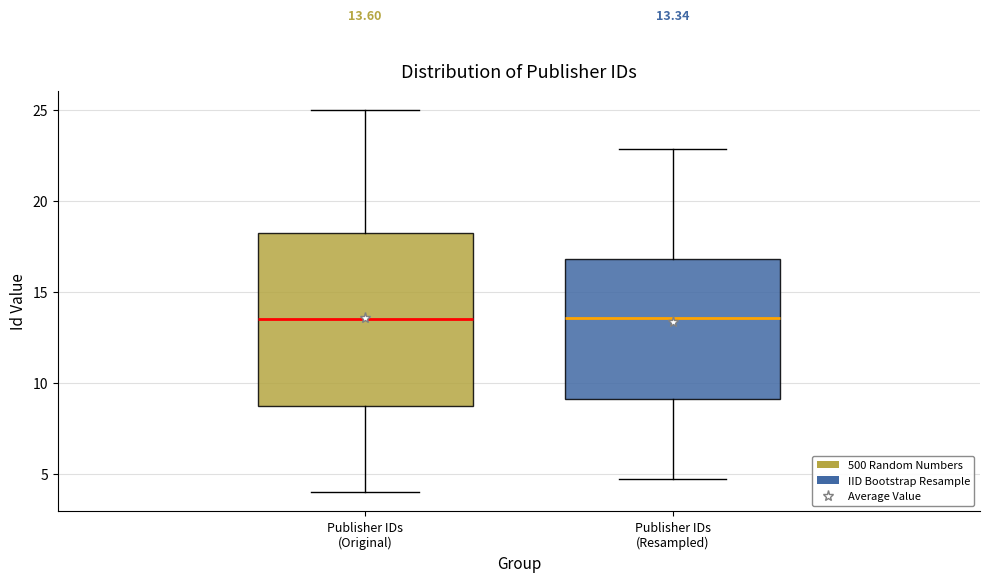

Comparing the boxes themselves (not the whiskers), which one is the tallest?

Publisher IDs (Original)